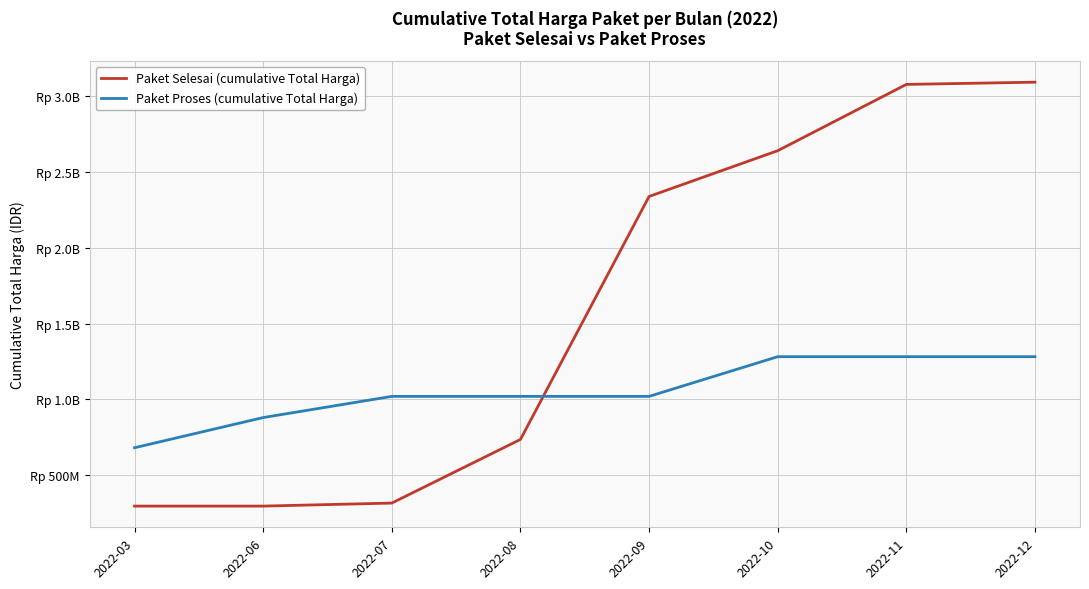

What is the average value of the Paket Selesai (cumulative Total Harga) series?

1599389745